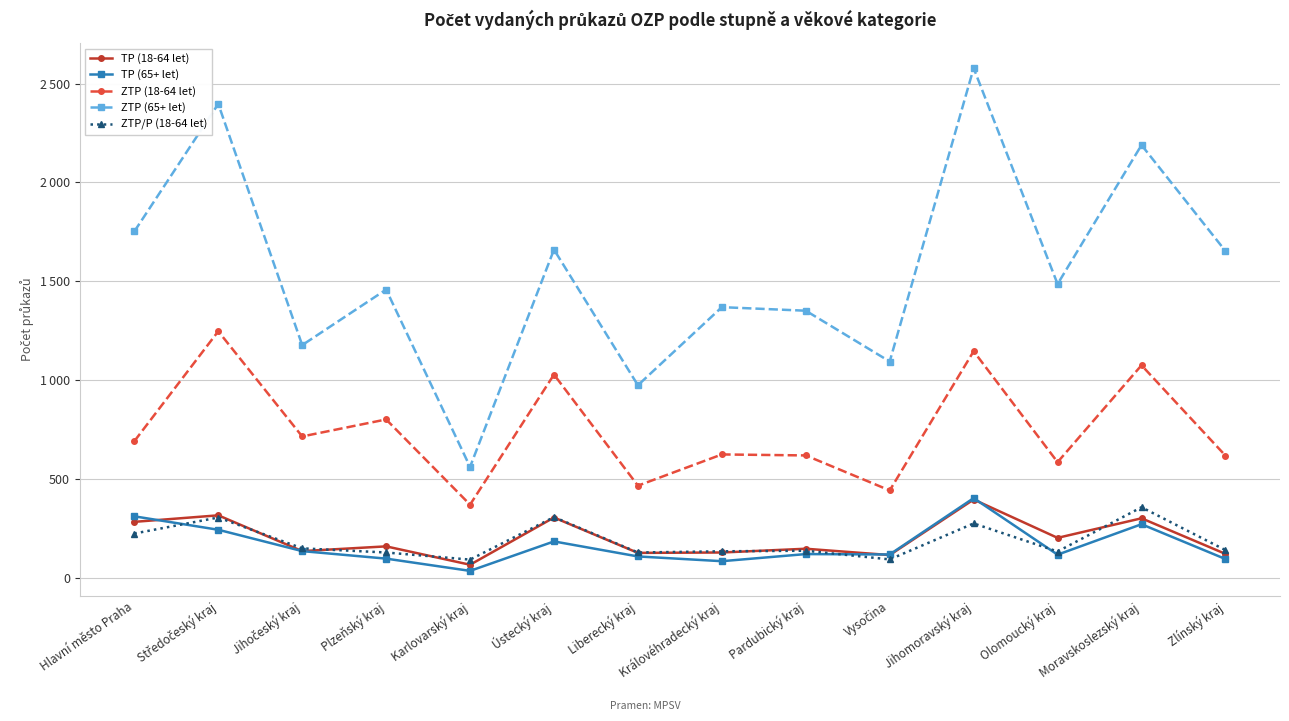

The ZTP/P (18-64 let) series shows 131 at Moravskoslezský kraj. True or false?

False